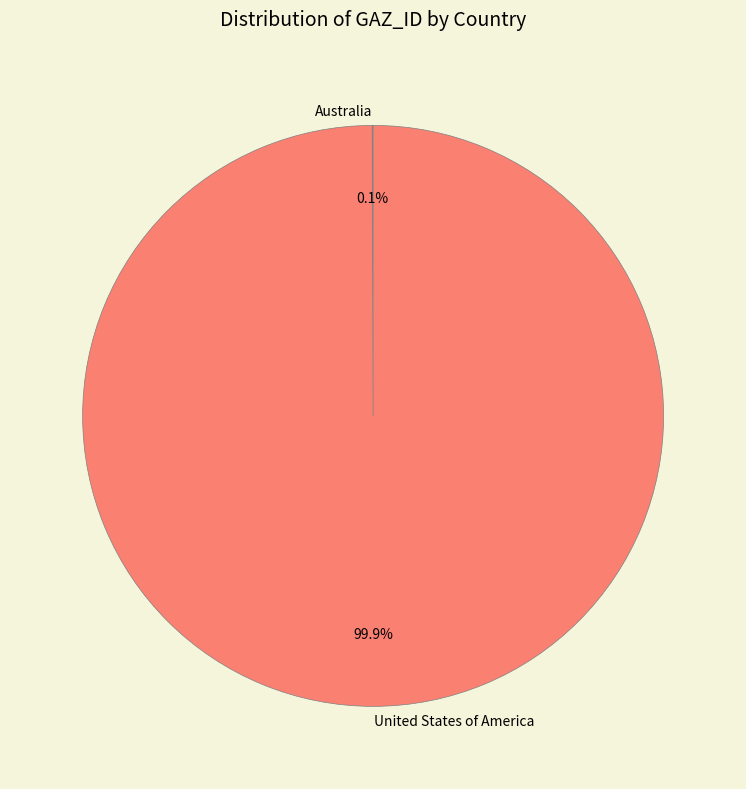

Which slice is the largest?

United States of America